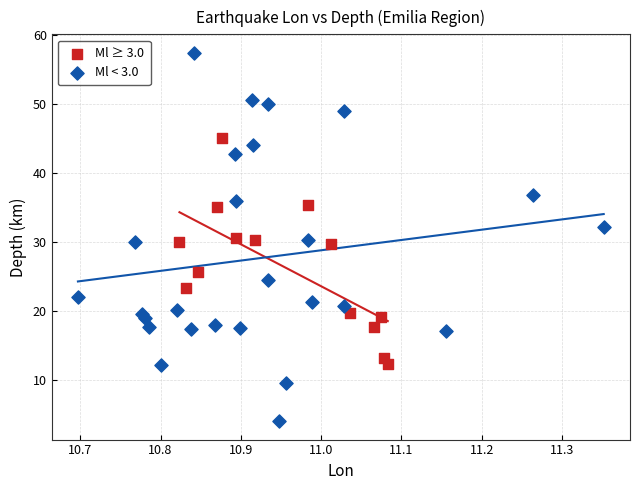

Which series has the largest Y range (max minus min)?

Ml < 3.0